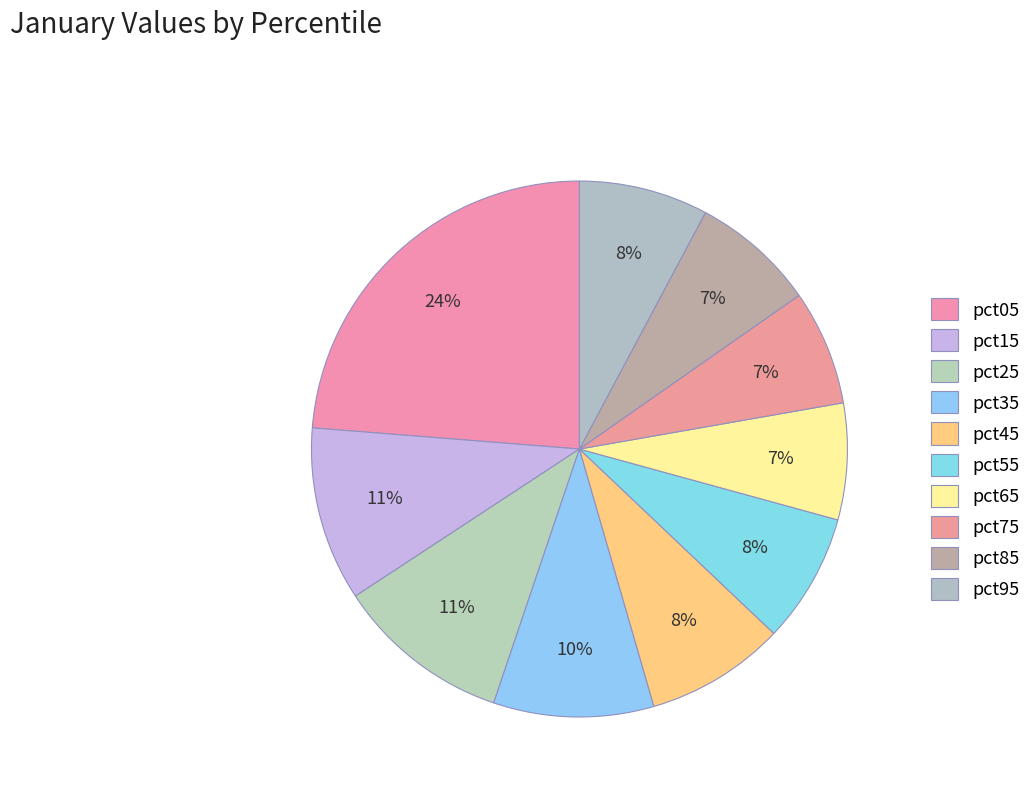

Does any single category account for the majority?

No